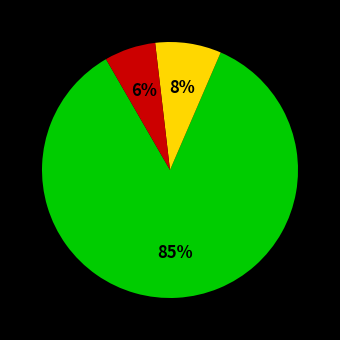

Does any single category account for the majority?

Yes